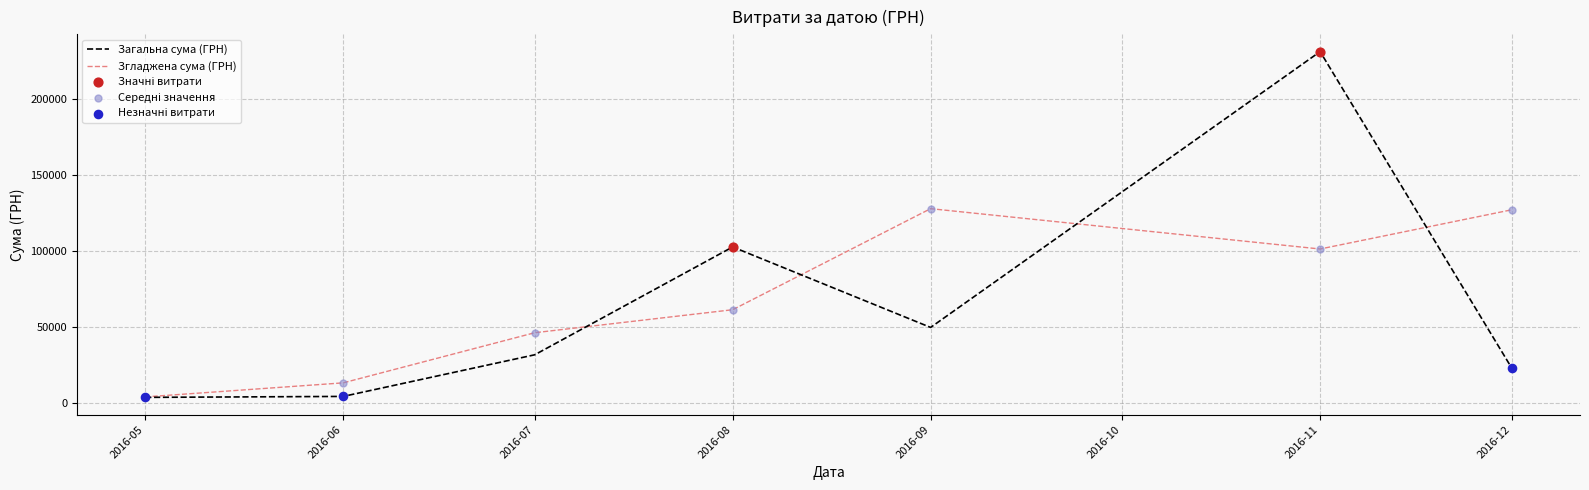

Between 2016-07 and 2016-11, which series saw the biggest shift?

Загальна сума (ГРН)